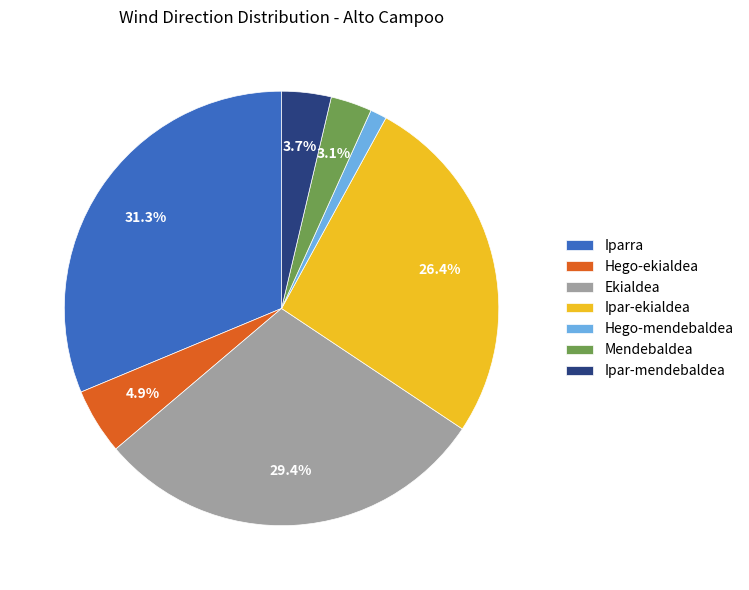

To the nearest percent, what is the difference between the largest and smallest slice percentages?

30%